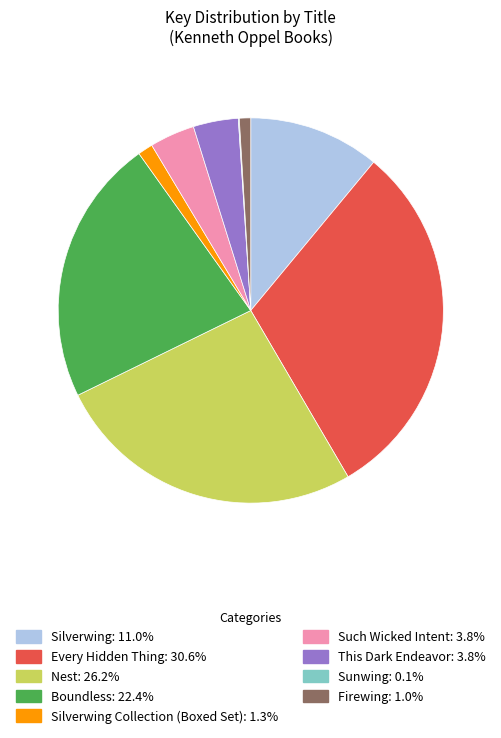

Does any single category account for the majority?

No